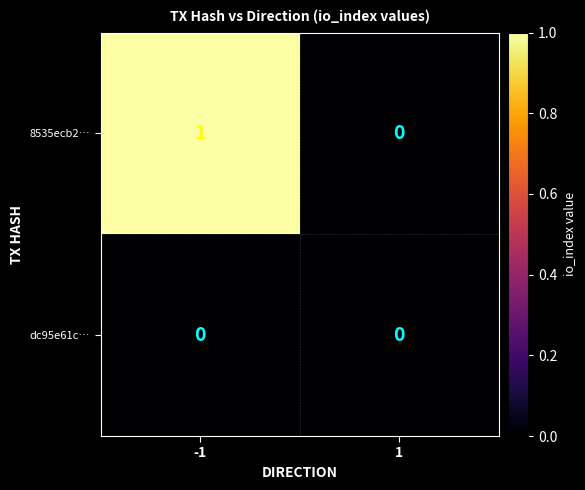

How many values in 8535ecb2… are above zero?

1